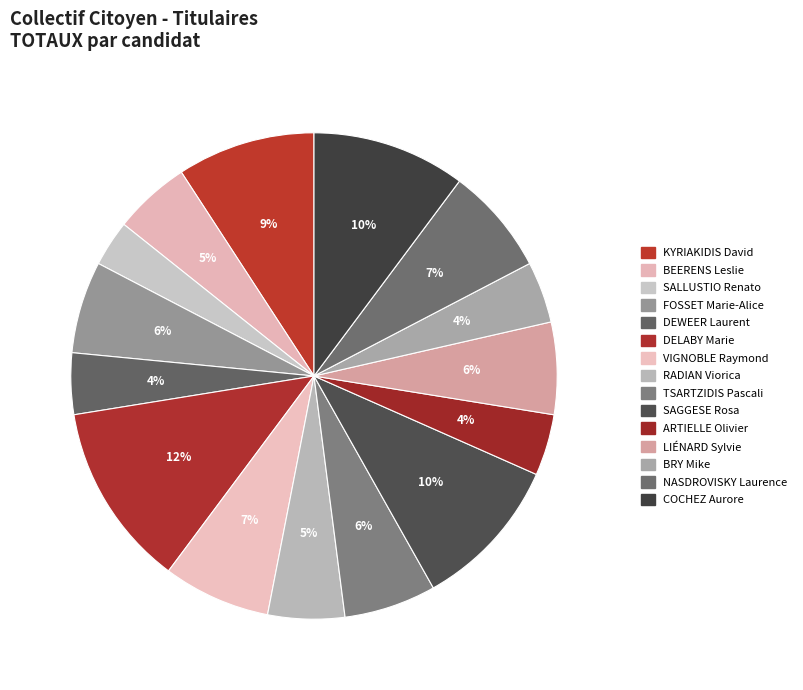

What percentage is the BEERENS Leslie slice, to the nearest percent?

5%